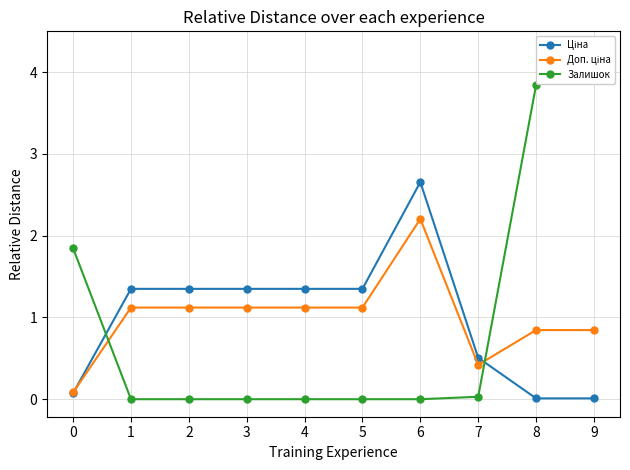

Which category has the lowest value across all series?

1